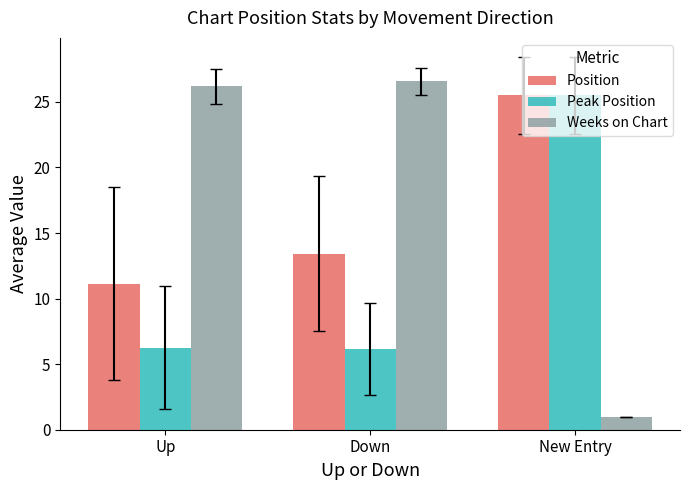

What is the difference between the Weeks on Chart values at Up and Down?

0.4